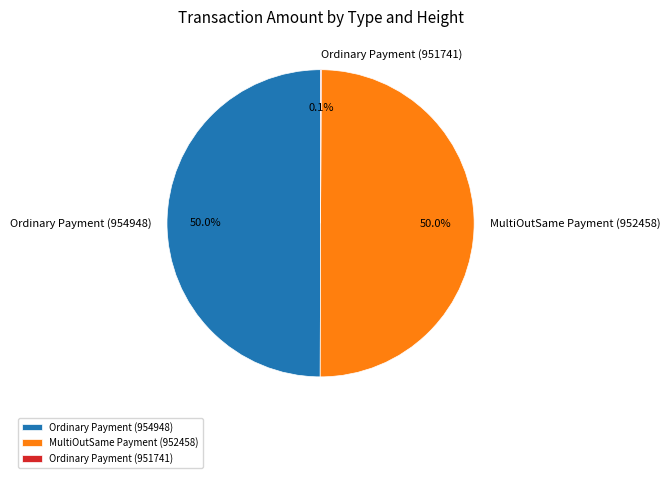

What is the ratio of the value at Ordinary Payment (954948) to the value at MultiOutSame Payment (952458)?

1.0